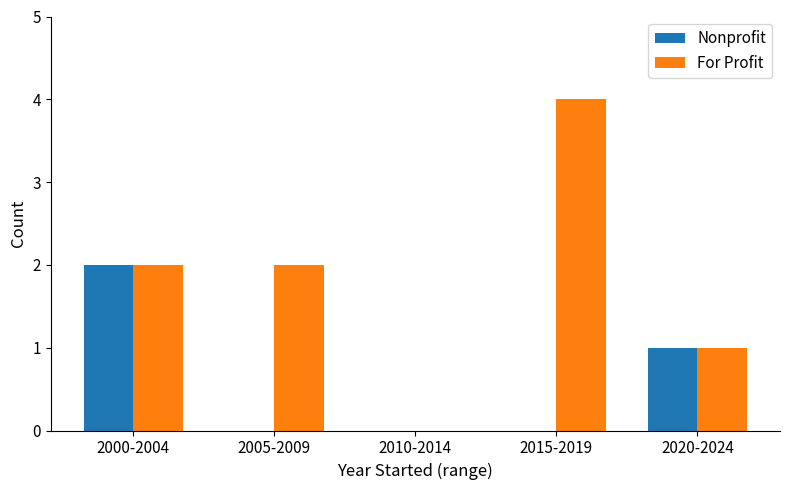

Which series has the largest total across all categories?

For Profit